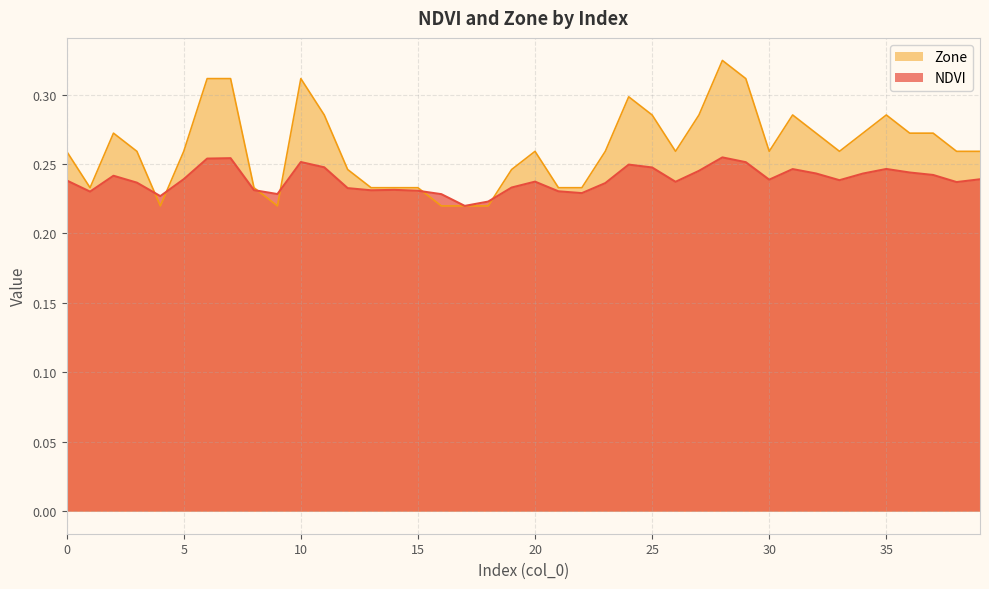

After their last crossing, which series has the higher values: Zone or NDVI?

Zone